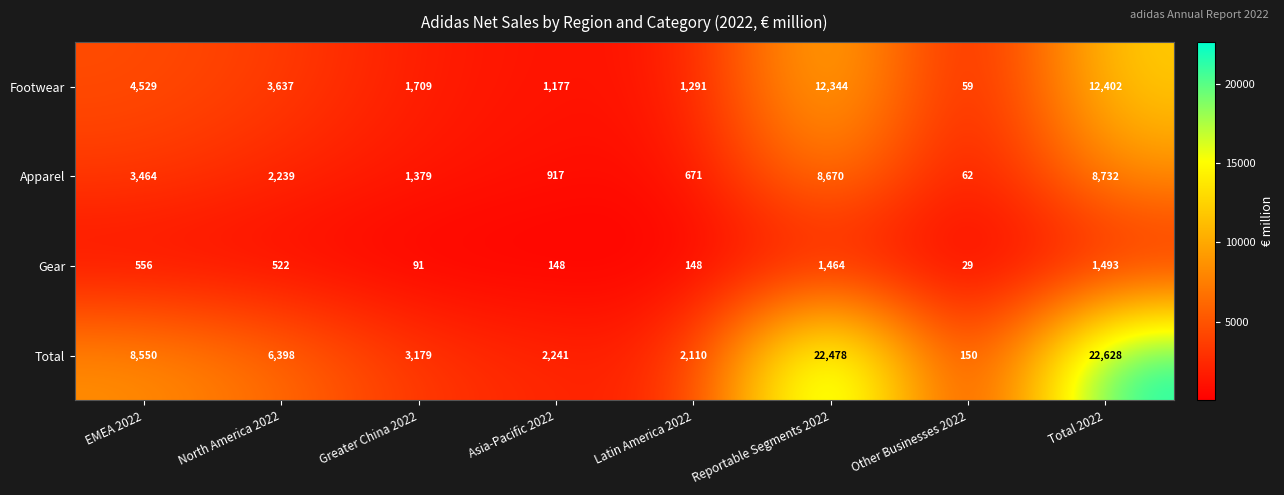

Rank the series at Other Businesses 2022 from lowest to highest value.

Gear, Footwear, Apparel, Total